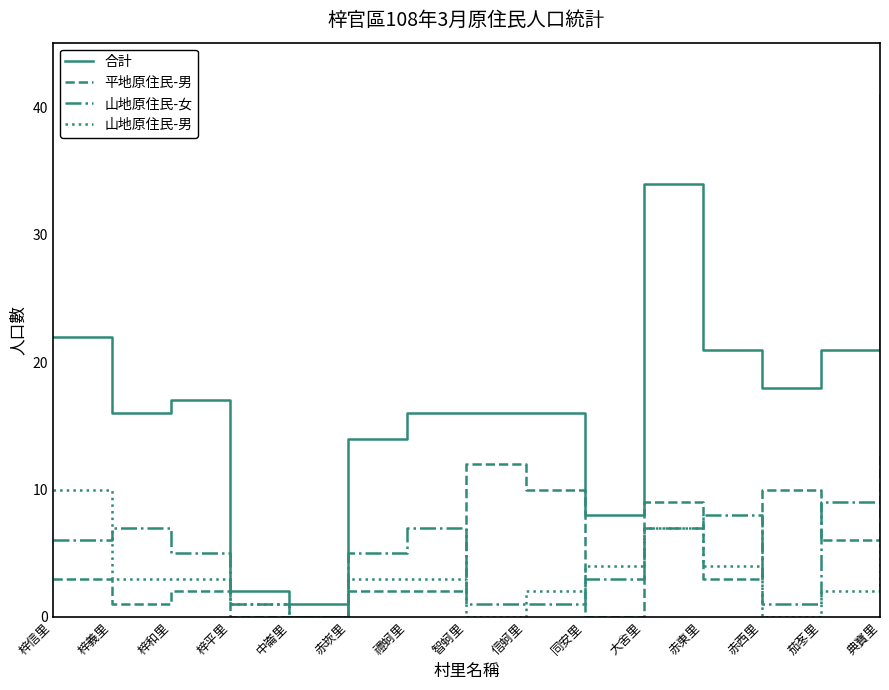

Is the value of 山地原住民-男 at 梓信里 greater than the value of 平地原住民-男 at 梓義里?

Yes